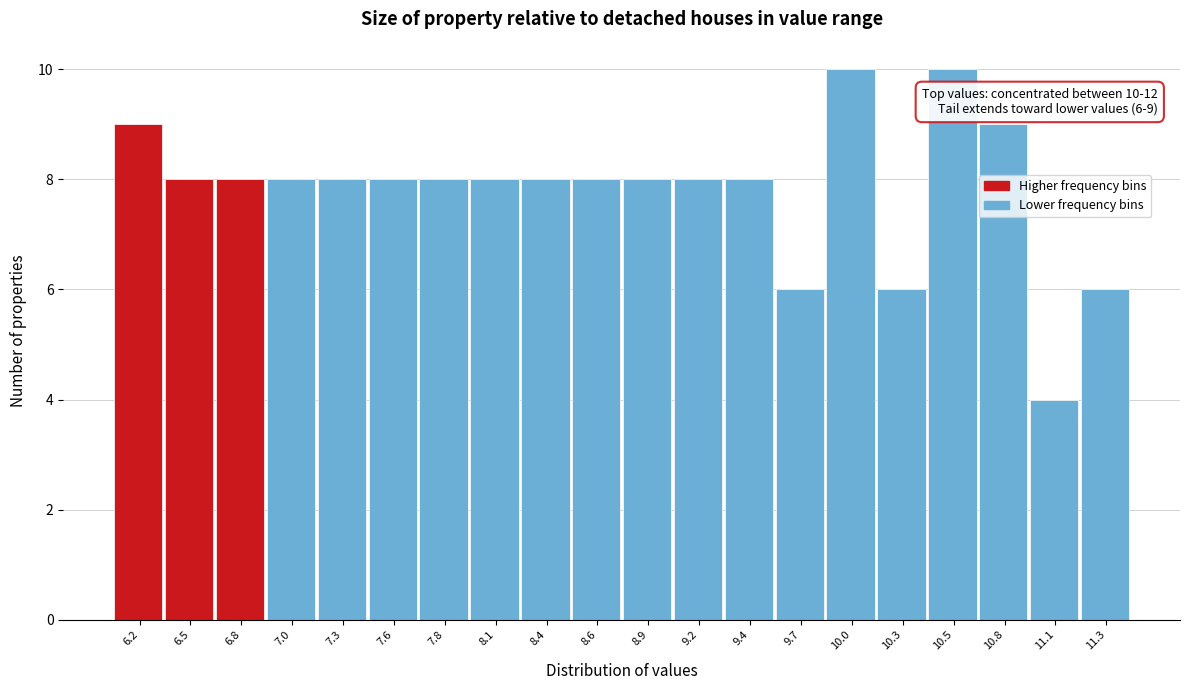

Reading left to right, what are all the values shown in this chart?

6.2=9	6.5=8	6.8=8	7.0=8	7.3=8	7.6=8	7.8=8	8.1=8	8.4=8	8.6=8	8.9=8	9.2=8	9.4=8	9.7=6	10.0=10	10.3=6	10.5=10	10.8=9	11.1=4	11.3=6